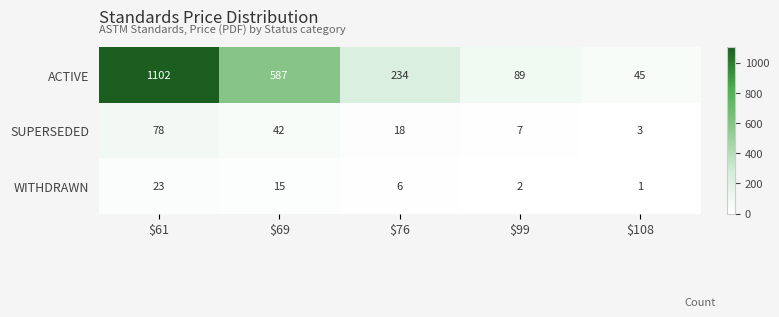

How many series are shown in this chart?

3